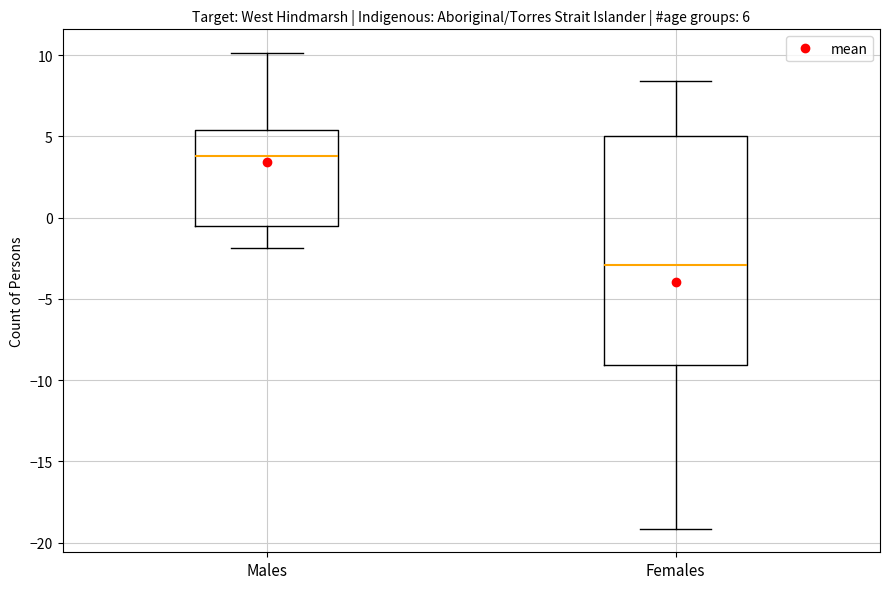

Which box's median line is the lowest?

Females